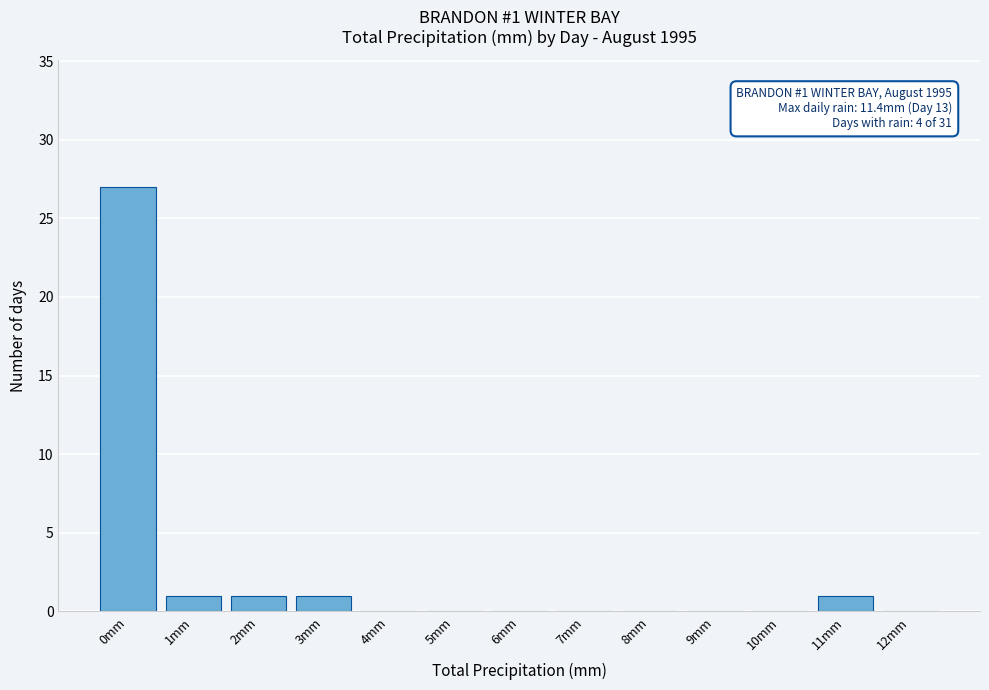

Reading left to right, what are all the values shown in this chart?

0mm=27	1mm=1	2mm=1	3mm=1	4mm=0	5mm=0	6mm=0	7mm=0	8mm=0	9mm=0	10mm=0	11mm=1	12mm=0